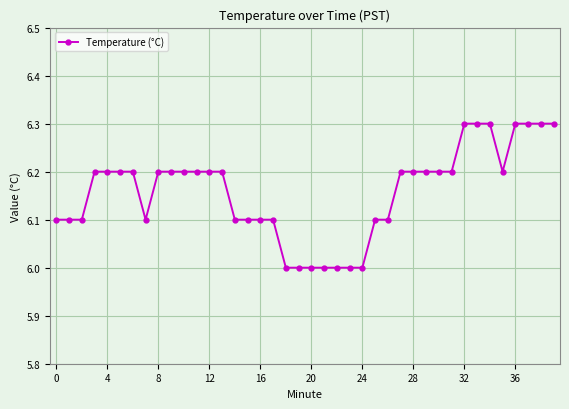

How many lines are shown in the chart?

1